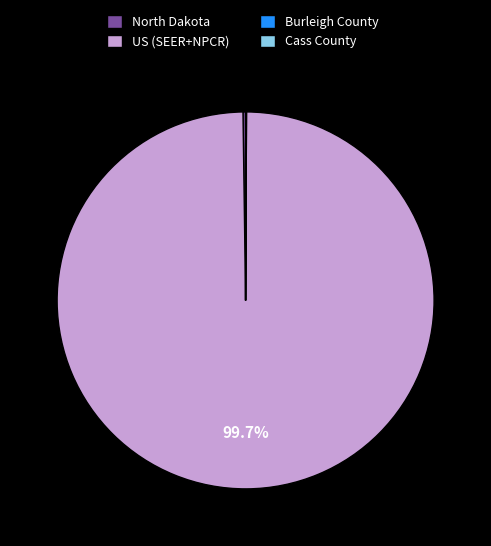

Which slice is the largest?

US (SEER+NPCR)